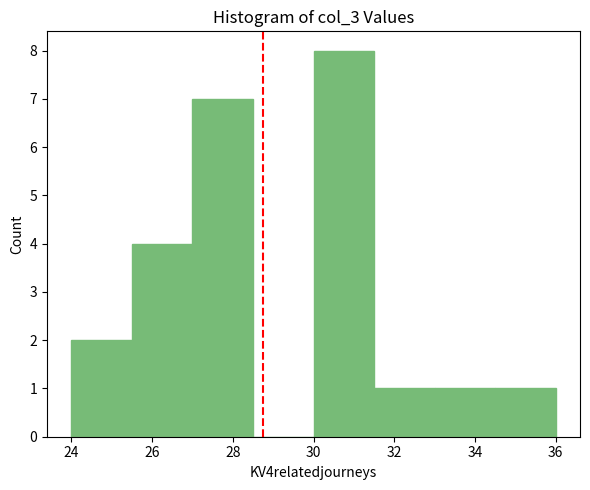

Reading left to right, list every bar in this chart as the range it spans on the x-axis followed by its height. Neither the bar edges nor the heights are printed on the chart, so give them approximately, as read against the axes.

24.0 to 25.5: 2
25.5 to 27.0: 4
27.0 to 28.5: 7
28.5 to 30.0: 0
30.0 to 31.5: 8
31.5 to 33.0: 1
33.0 to 34.5: 1
34.5 to 36.0: 1